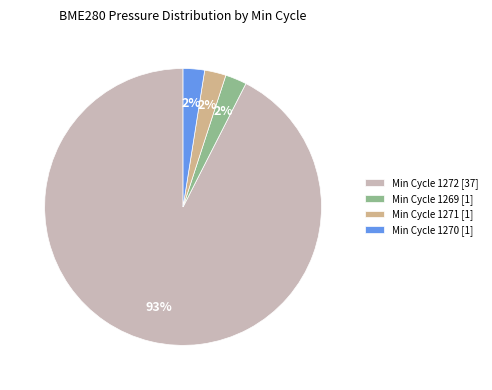

The Min Cycle 1272 [37] slice represents 99% of the pie. True or false?

False